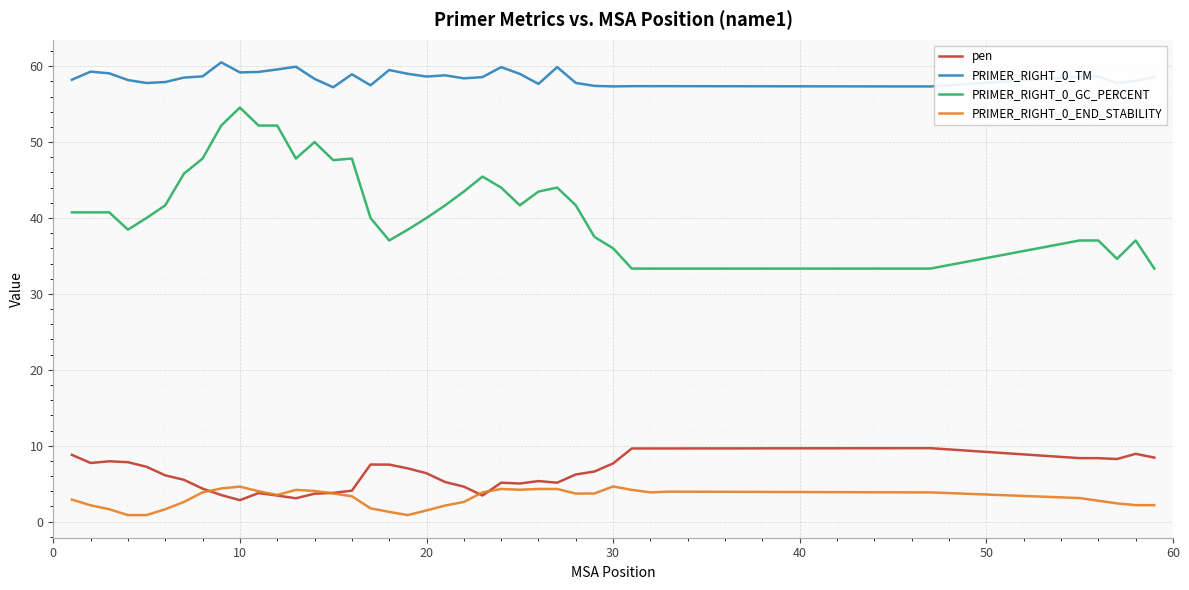

What is the minimum value for PRIMER_RIGHT_0_TM?

57.2